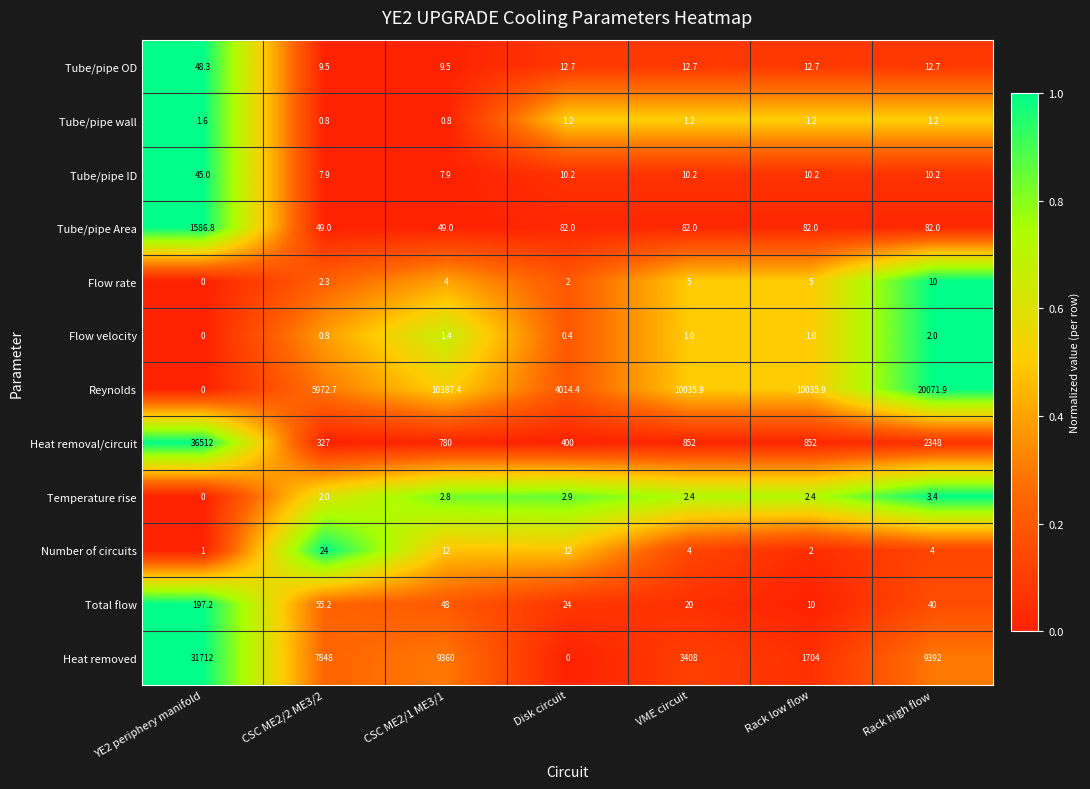

What is the total value across all series at Rack high flow?

31977.4